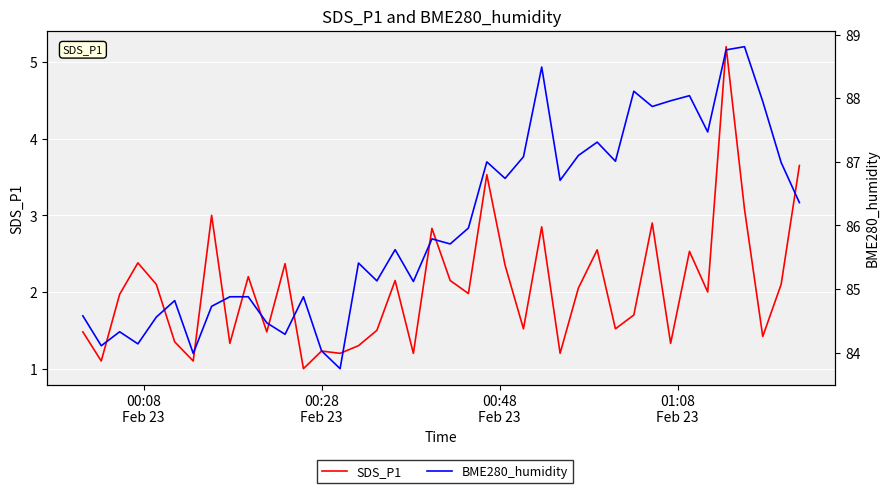

True or false: SDS_P1 and BME280_humidity cross at least once.

False